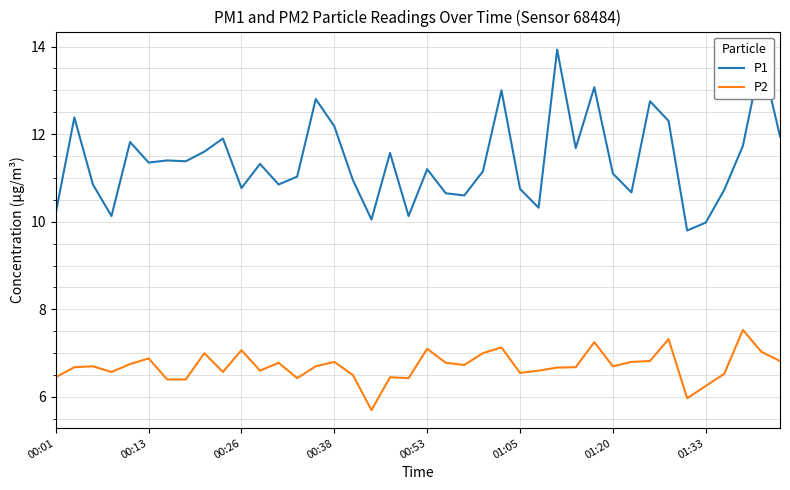

List the series in order of their overall mean, lowest first.

P2, P1